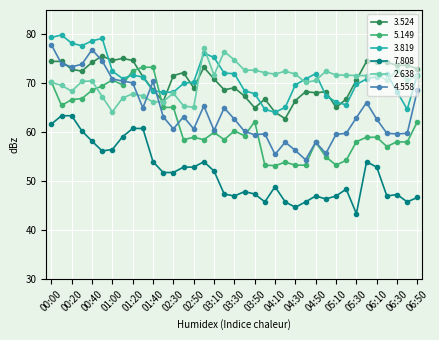

True or false: 5.149 and 7.808 intersect in this chart.

False